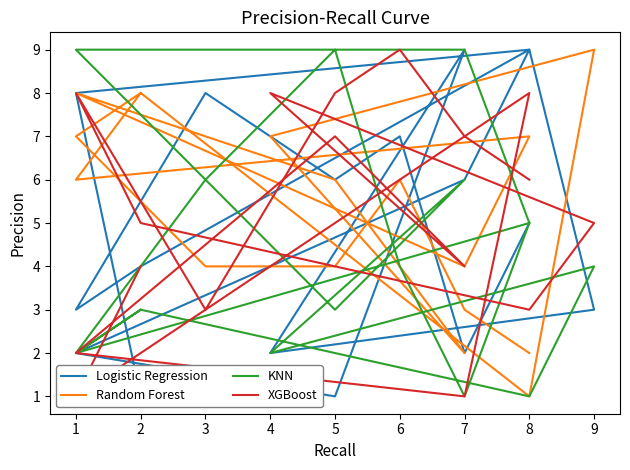

Is the value of KNN at 2 greater than the value of Random Forest at 2?

No